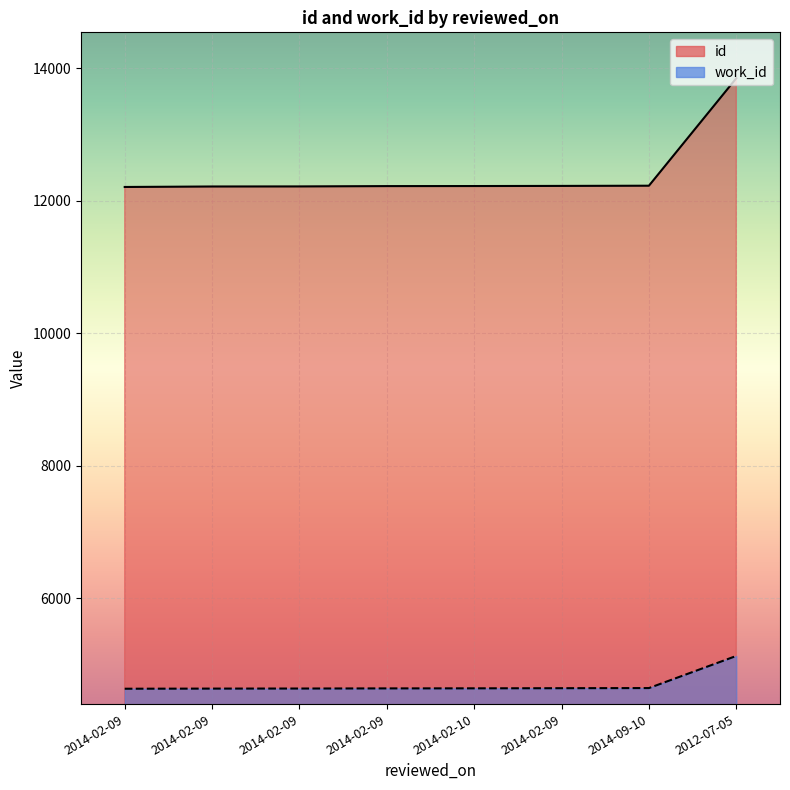

Where does the id series first go above 12220?

2014-02-09